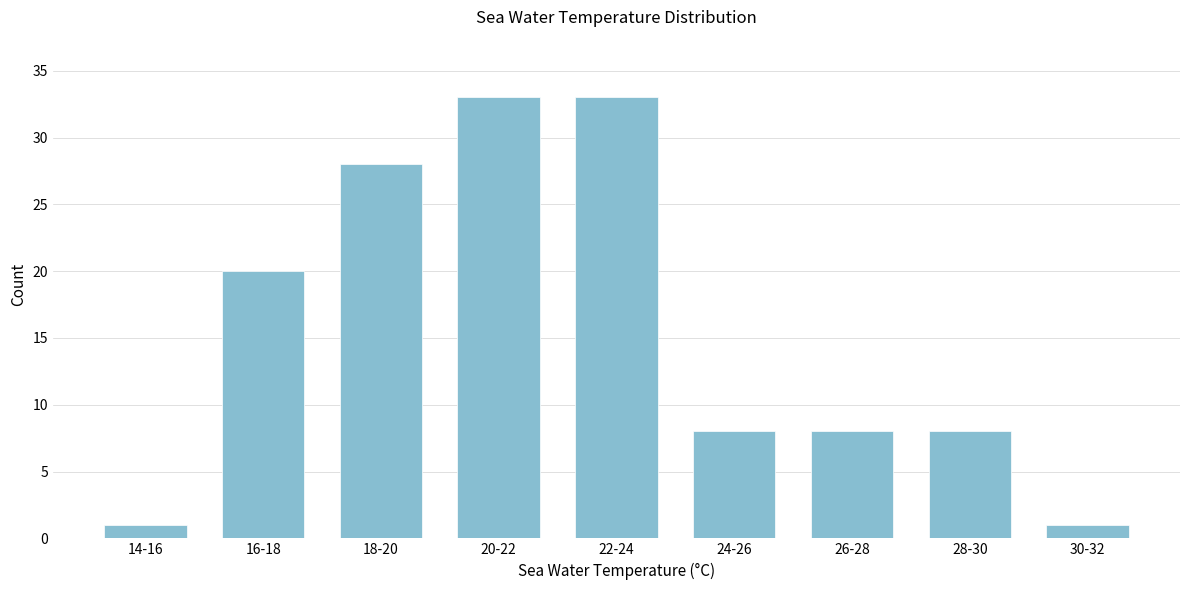

Reading left to right, extract all data points from this chart.

14-16=1	16-18=20	18-20=28	20-22=33	22-24=33	24-26=8	26-28=8	28-30=8	30-32=1